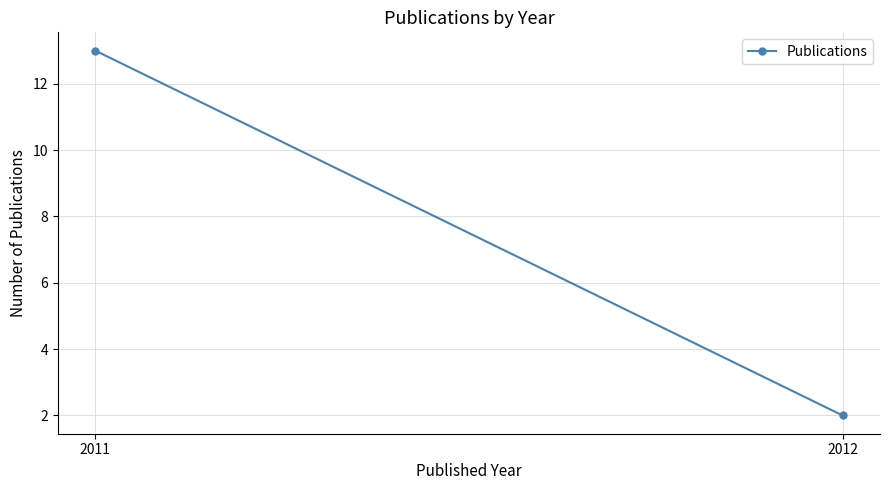

How many values are below 13?

1